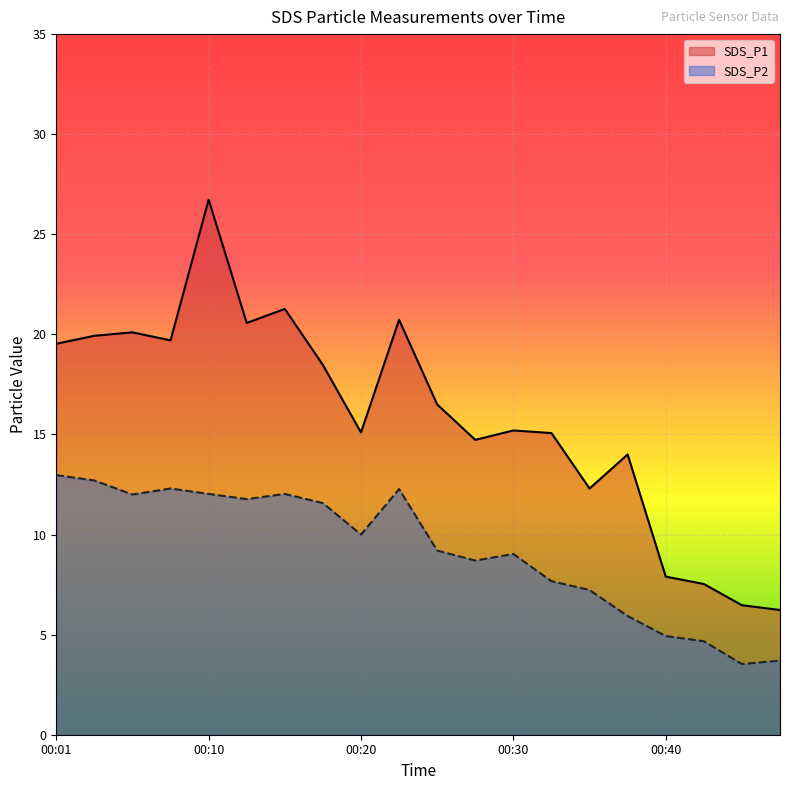

What is the total value across all series at 17?

12.2